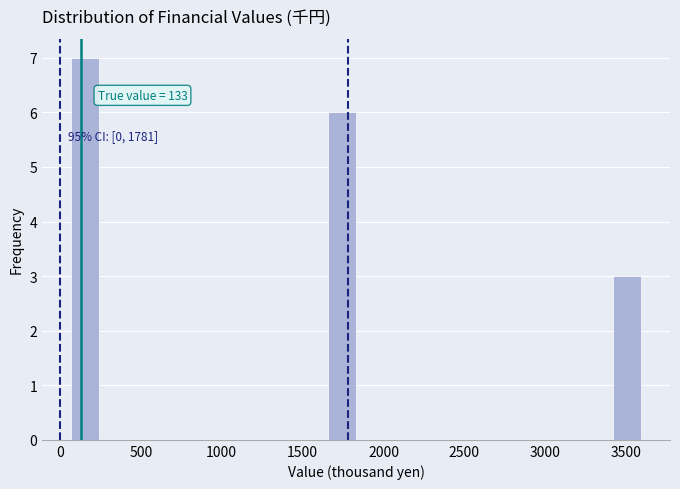

Read against the x-axis, roughly where is the centre of the tallest bar?

150